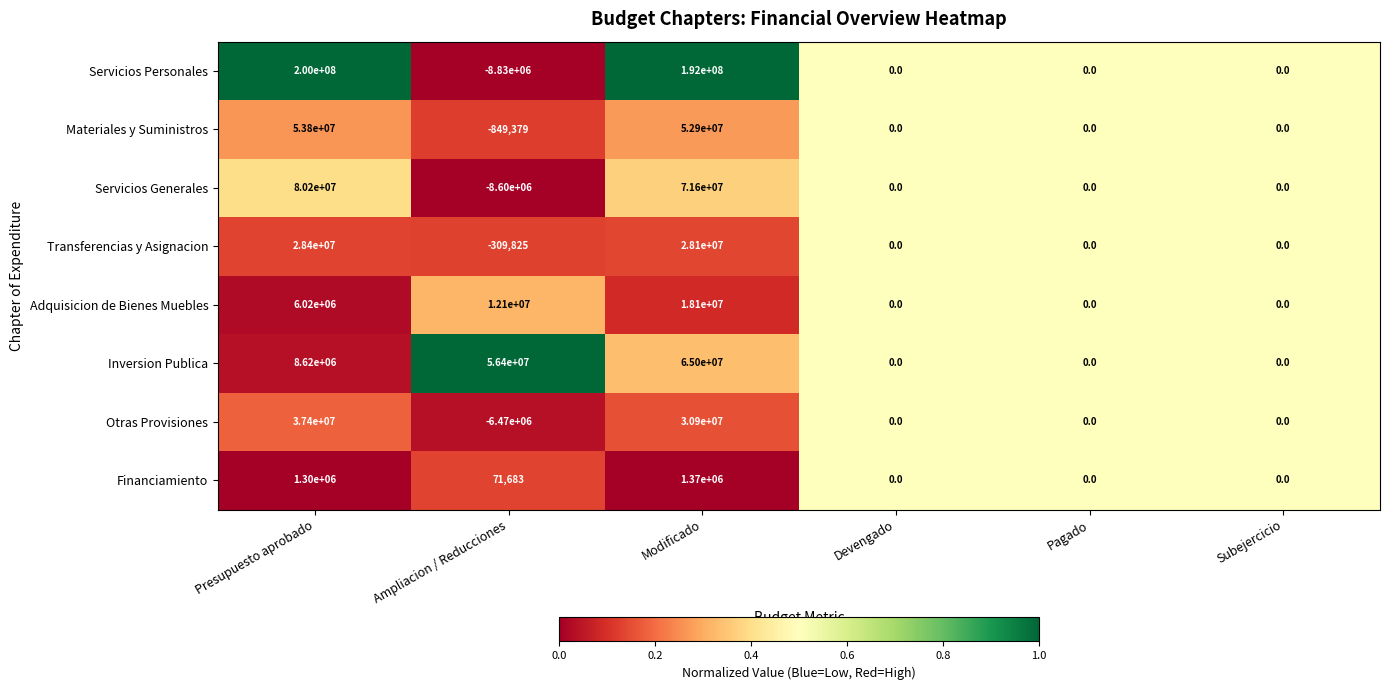

What is the difference between the maximum and minimum values in the Inversion Publica series?

65000000